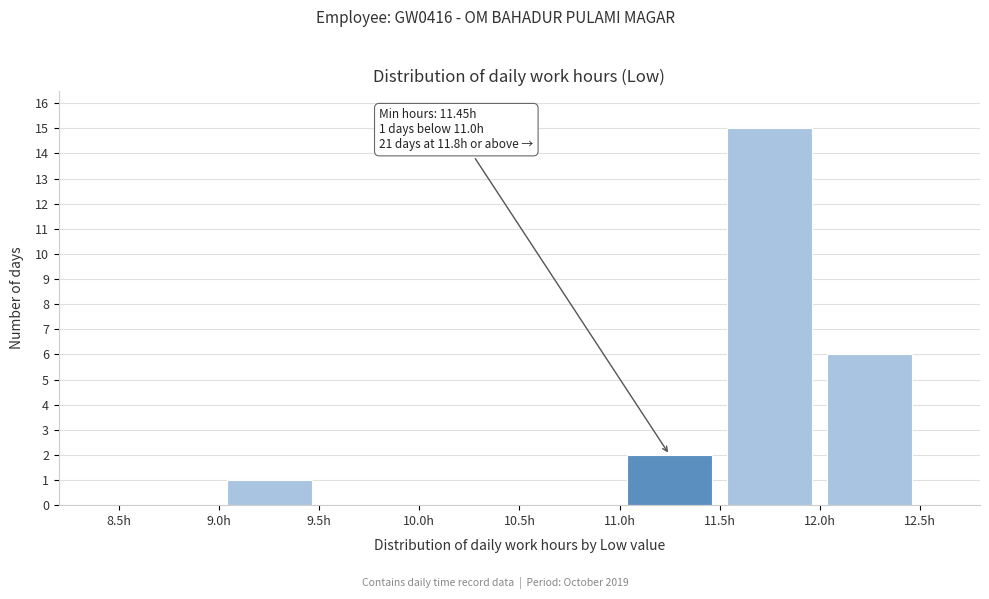

Over which range of the x-axis is the bar tallest?

11.5 to 12.0